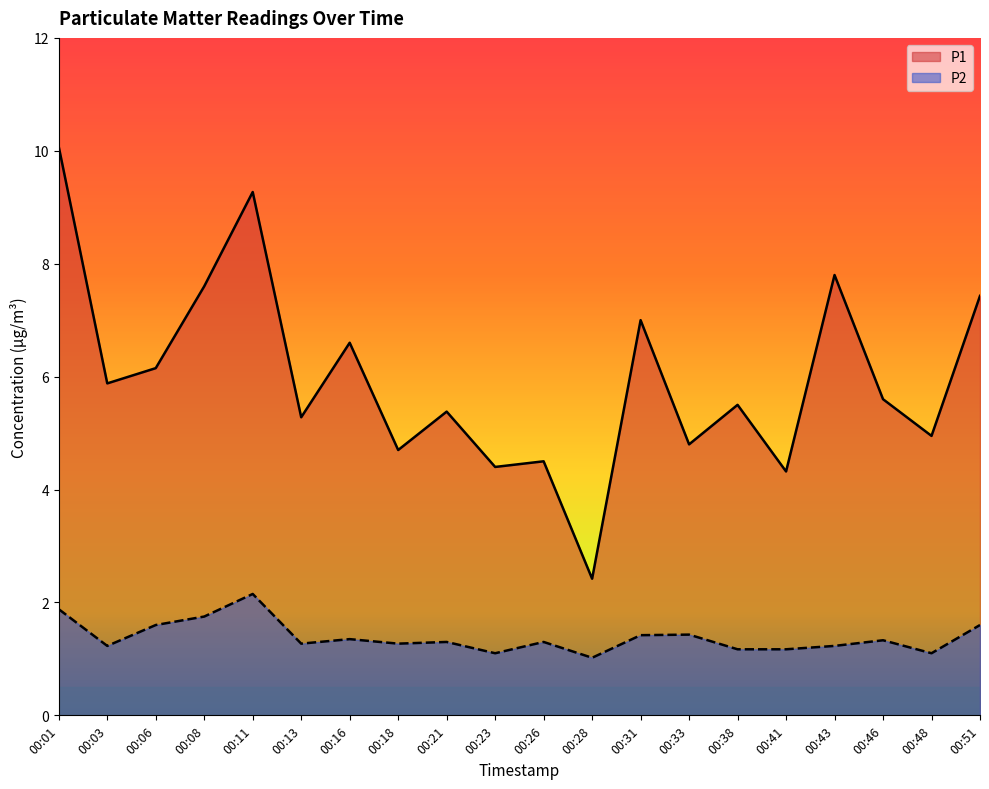

How many data points does each series have?

20